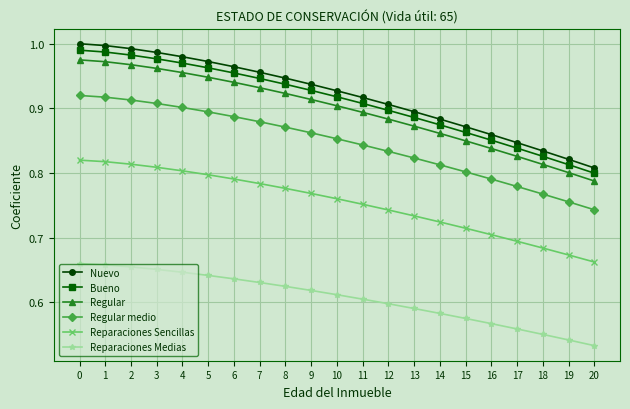

What is the total value across all series at 14?

4.7